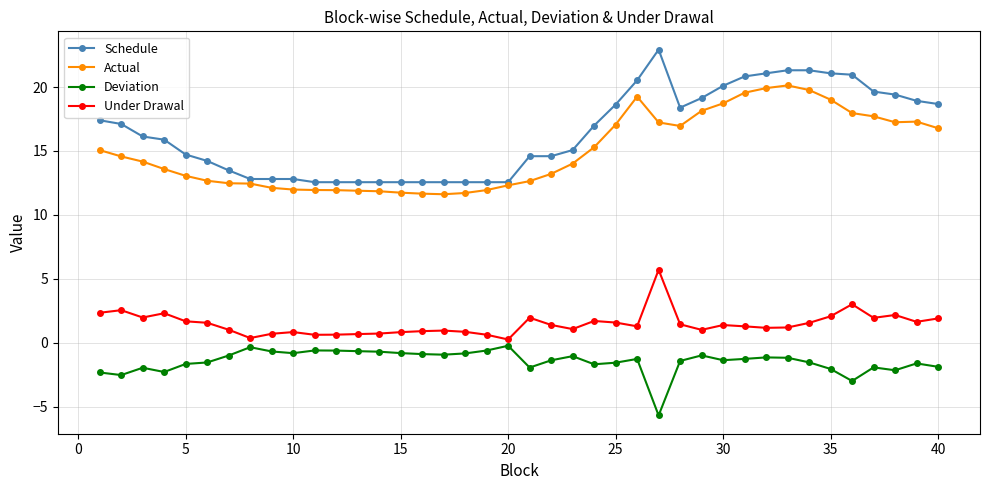

Does the chart have visible grid lines?

Yes